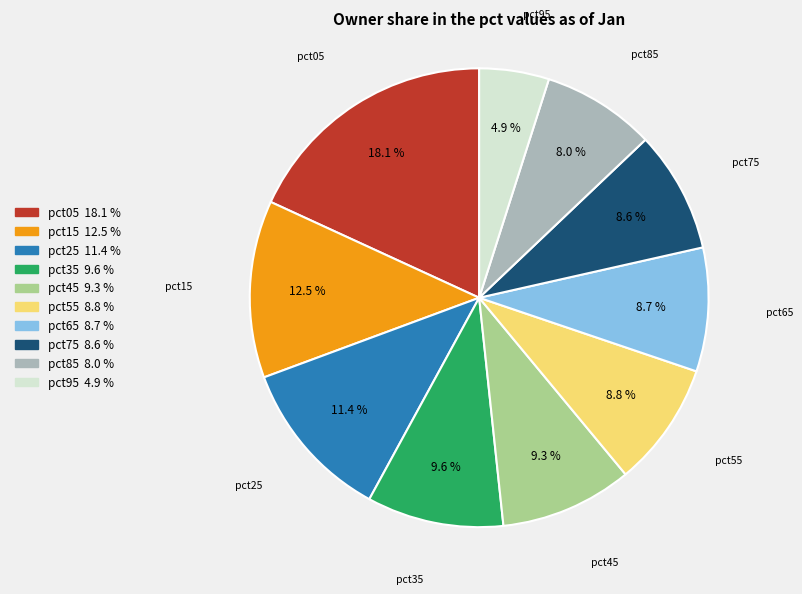

What is the ratio of the value at pct45 to the value at pct05?

0.5